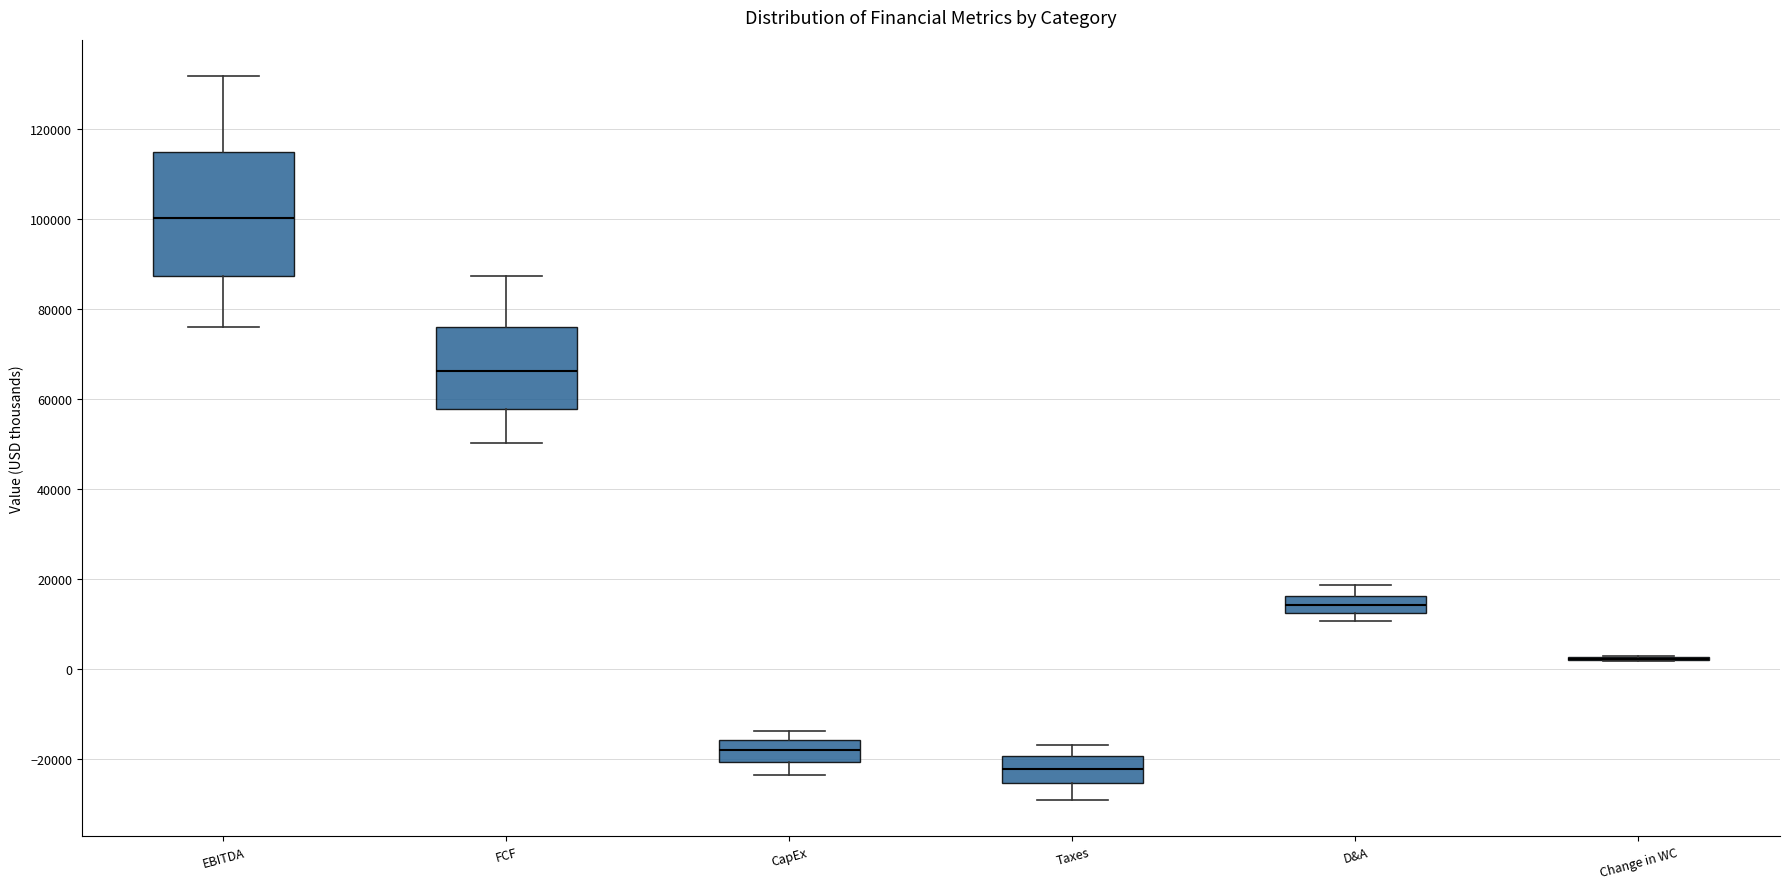

Where does the upper whisker of the box for EBITDA end on the y-axis? The values are not printed on the chart, so give them approximately, as read against the axis.

132000